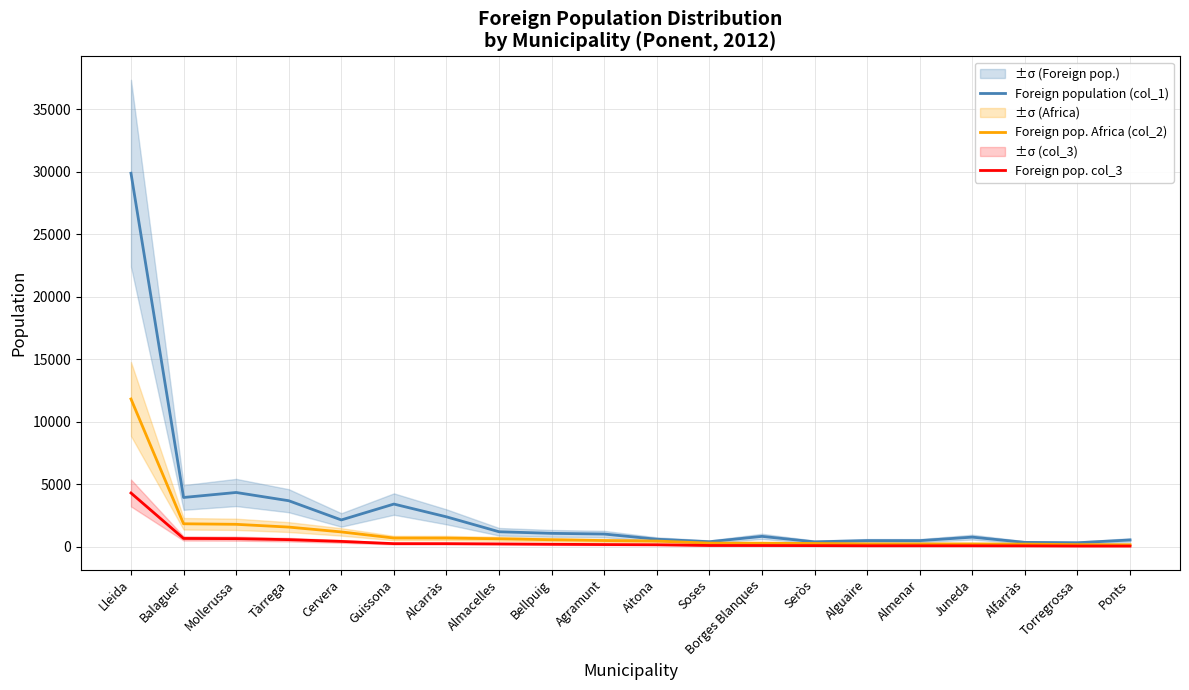

Where does the Foreign pop. Africa (col_2) series first go above 503?

Lleida